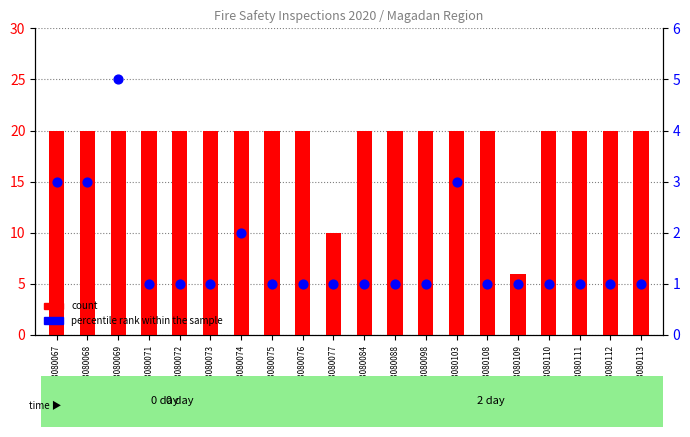

Which series contains the lowest Y value?

percentile rank within the sample